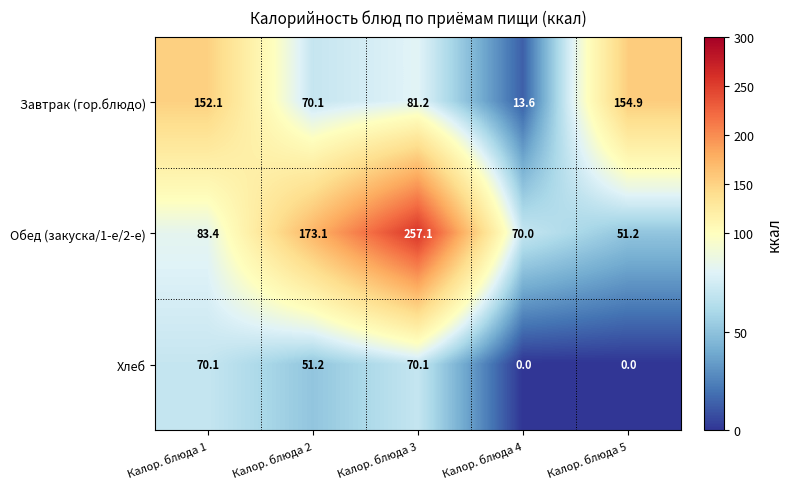

True or false: Завтрак (гор.блюдо) has a value of 31.9 at Калор. блюда 2.

False